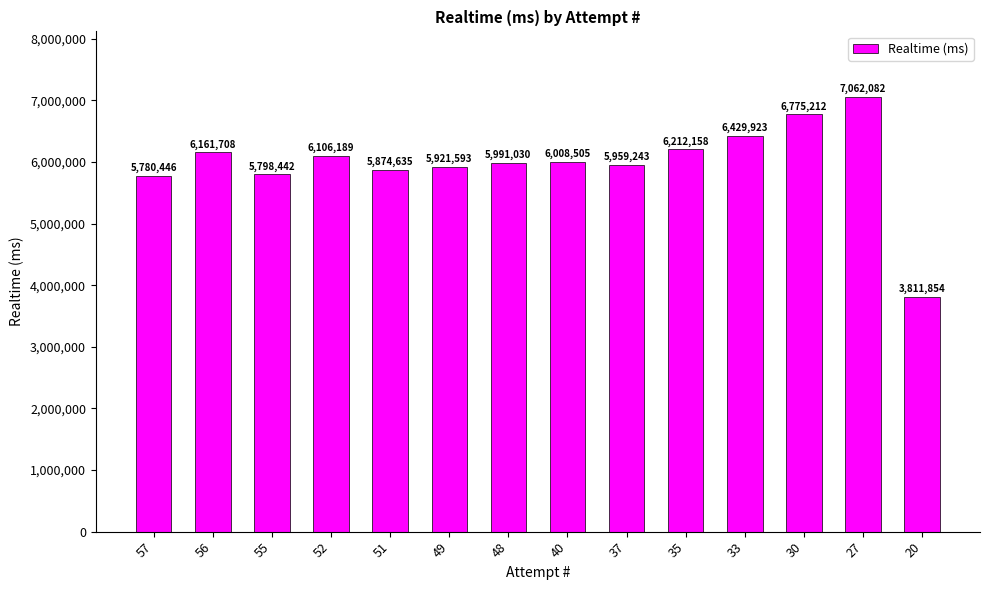

The chart shows a value of 5874635 at 51. True or false?

True